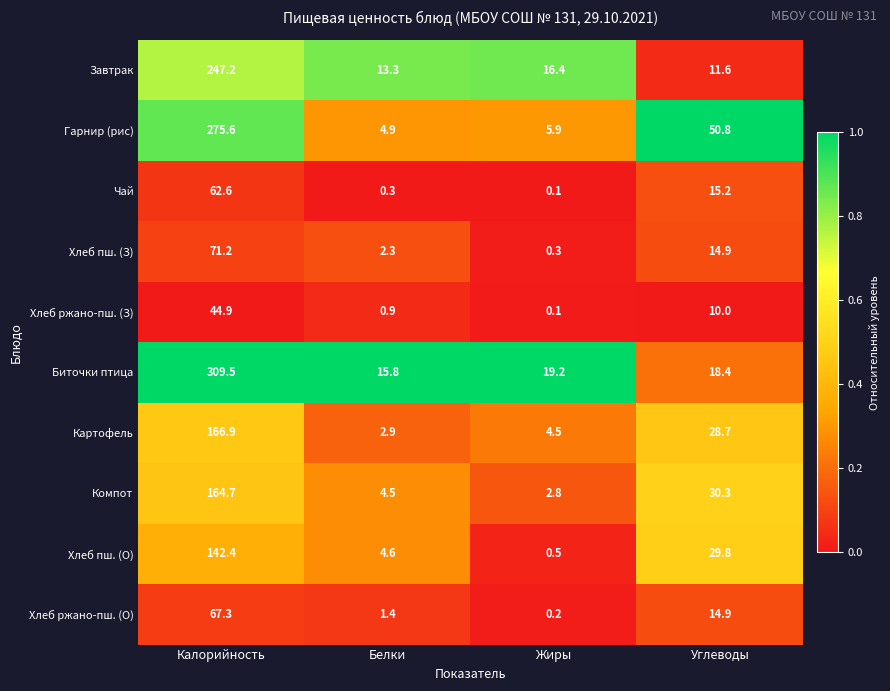

Rank the categories by Компот value from highest to lowest.

Калорийность, Углеводы, Белки, Жиры